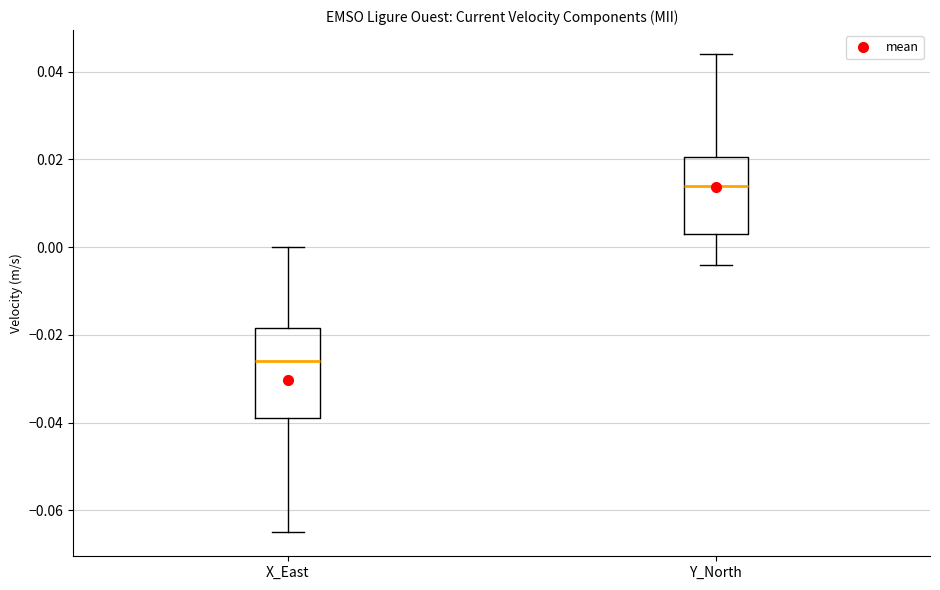

Which box has the highest median line?

Y_North